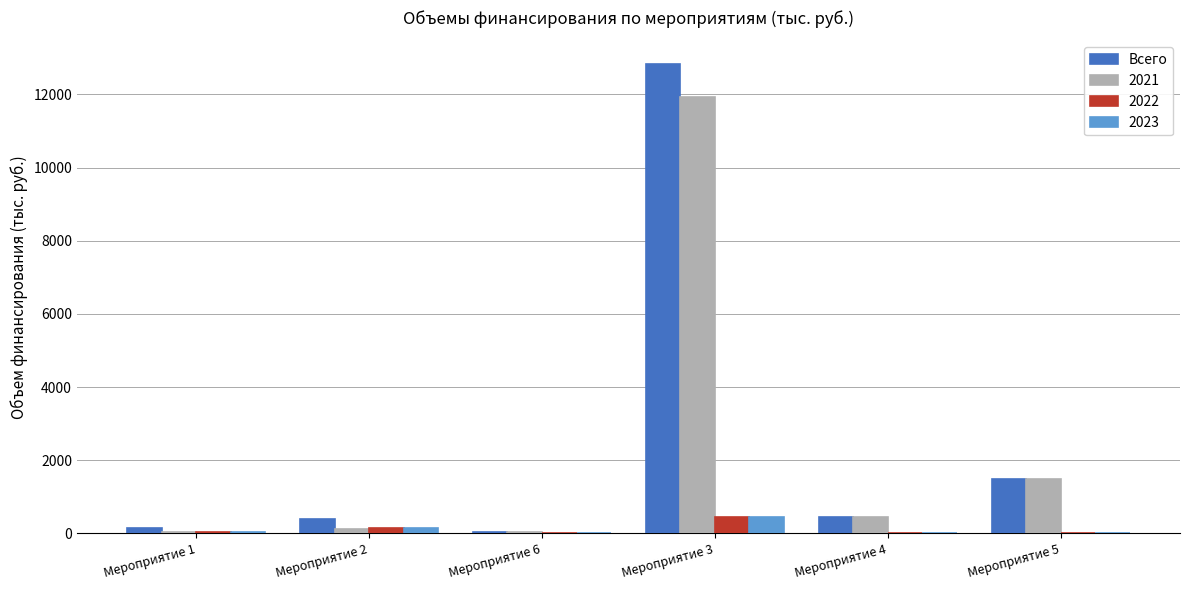

The value of 2022 at Мероприятие 5 is 0.0. True or false?

True